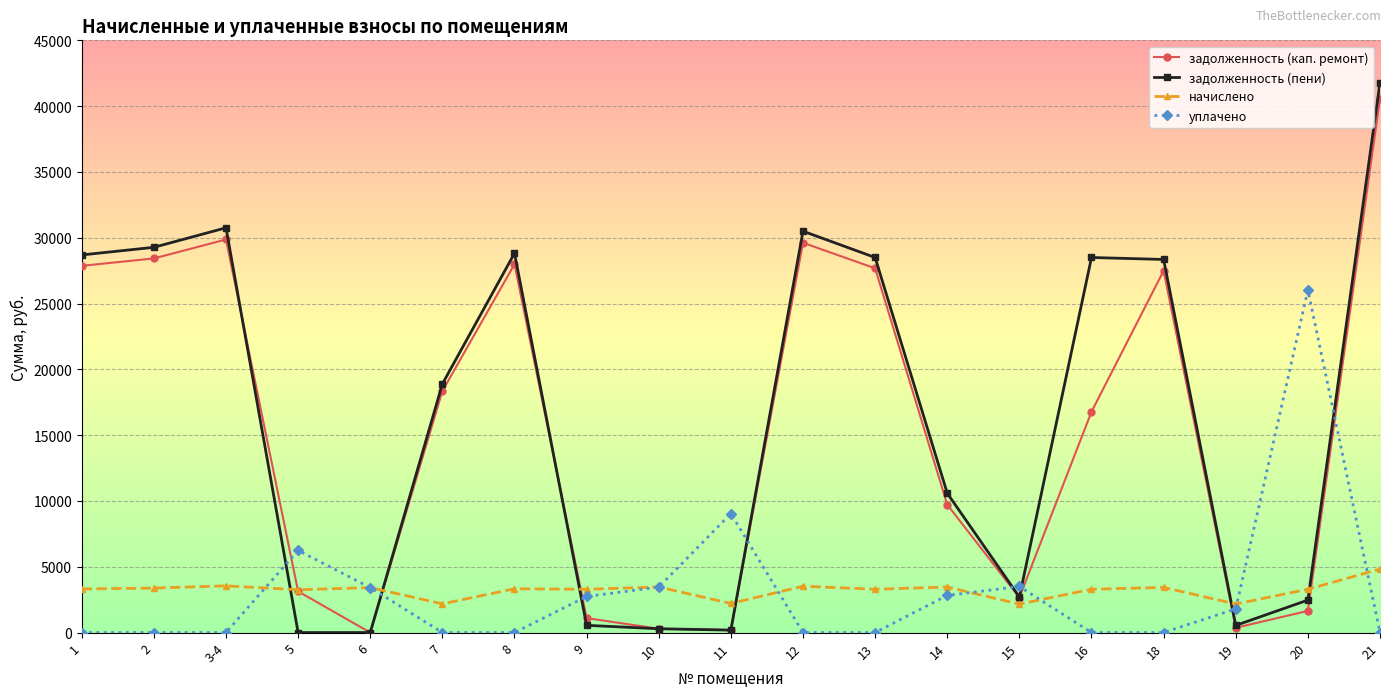

After their last crossing, which series has the higher values: задолженность (пени) or начислено?

задолженность (пени)